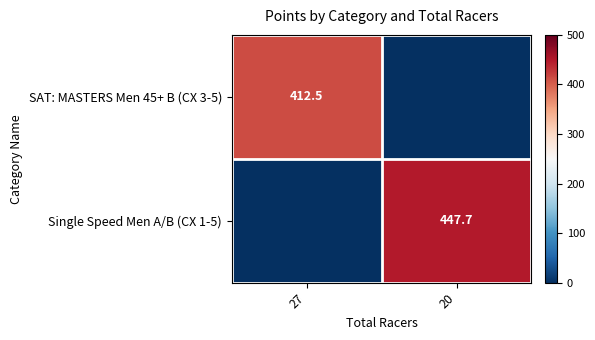

The value of Single Speed Men A/B (CX 1-5) at 20 is 584.8. True or false?

False